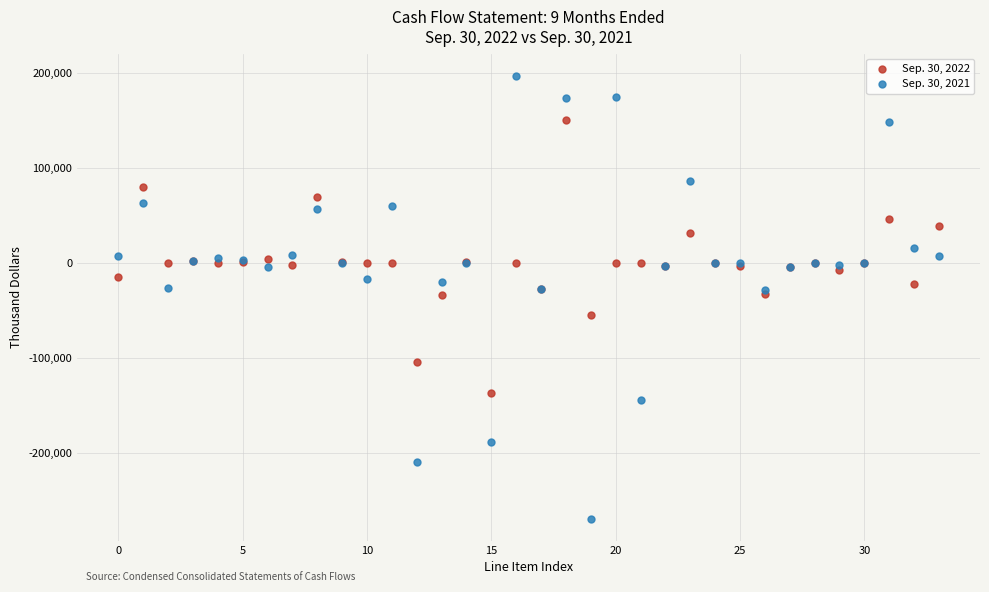

Which series has the largest Y range (max minus min)?

Sep. 30, 2021